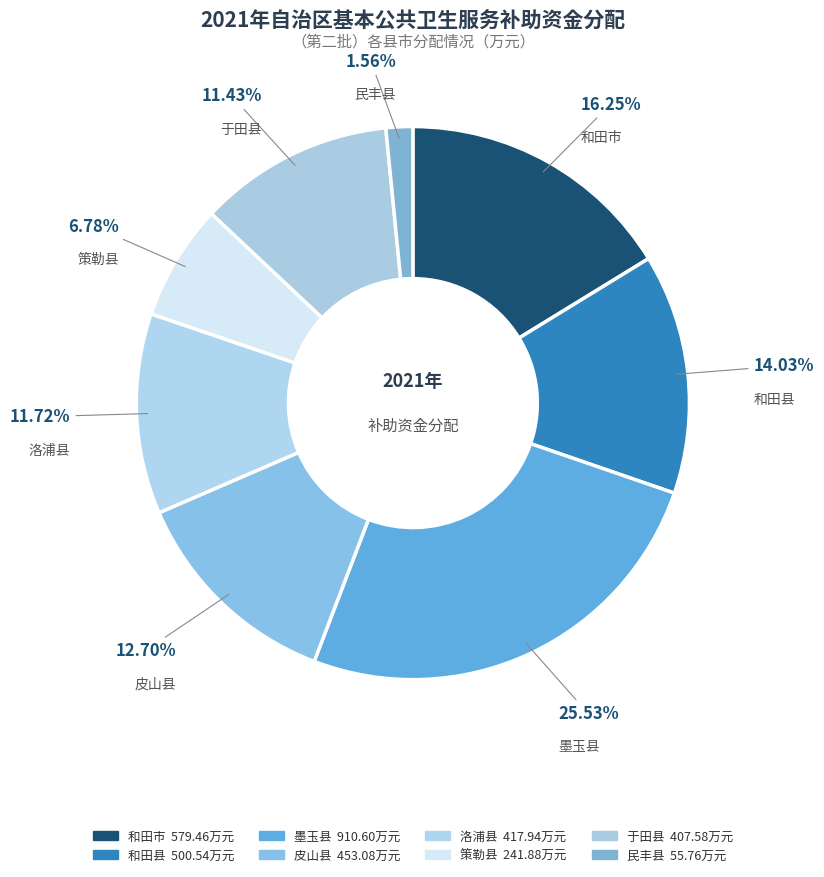

To the nearest percent, what portion does 于田县 represent?

11%